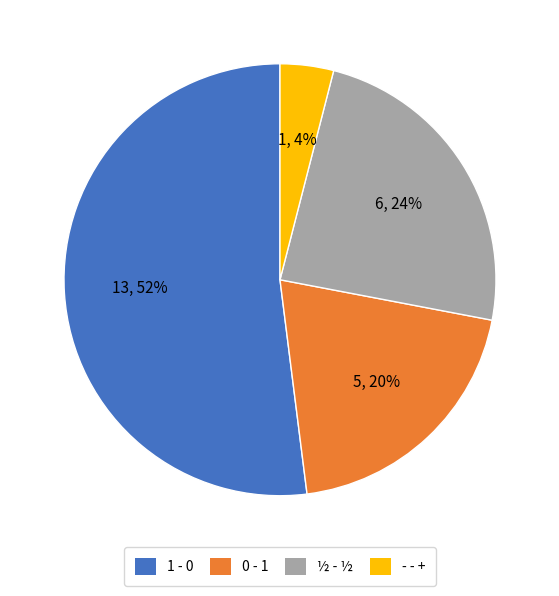

Between 0 - 1 and - - +, which is larger?

0 - 1